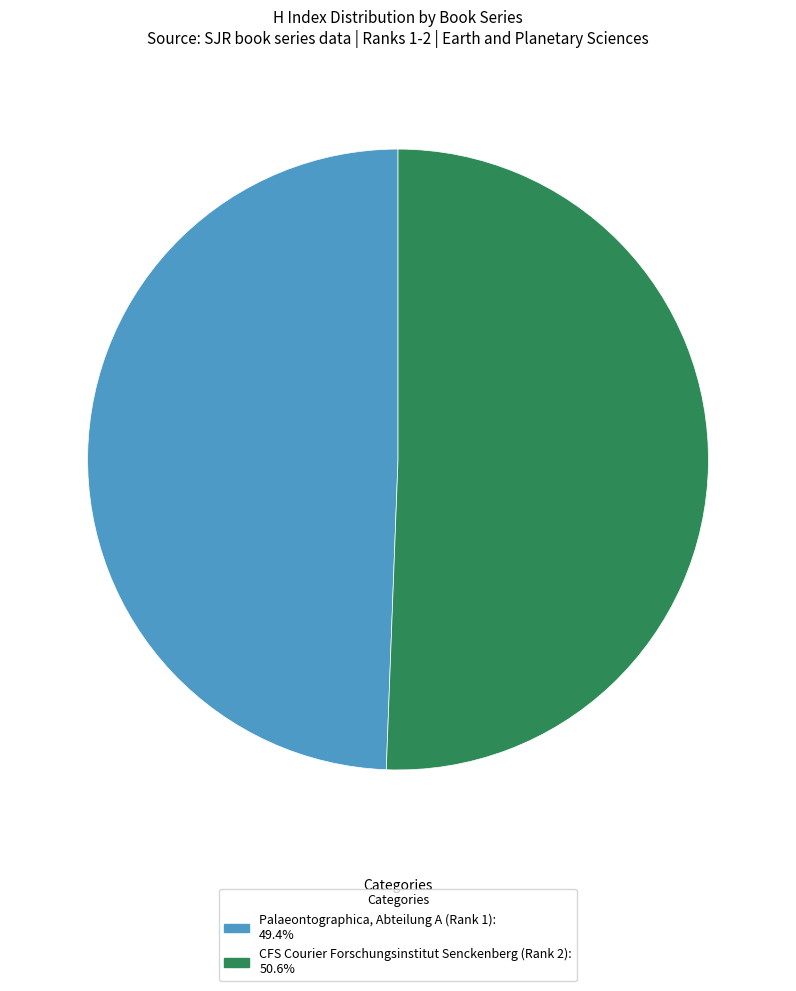

The CFS Courier Forschungsinstitut Senckenberg (Rank 2) slice represents 42% of the pie. True or false?

False